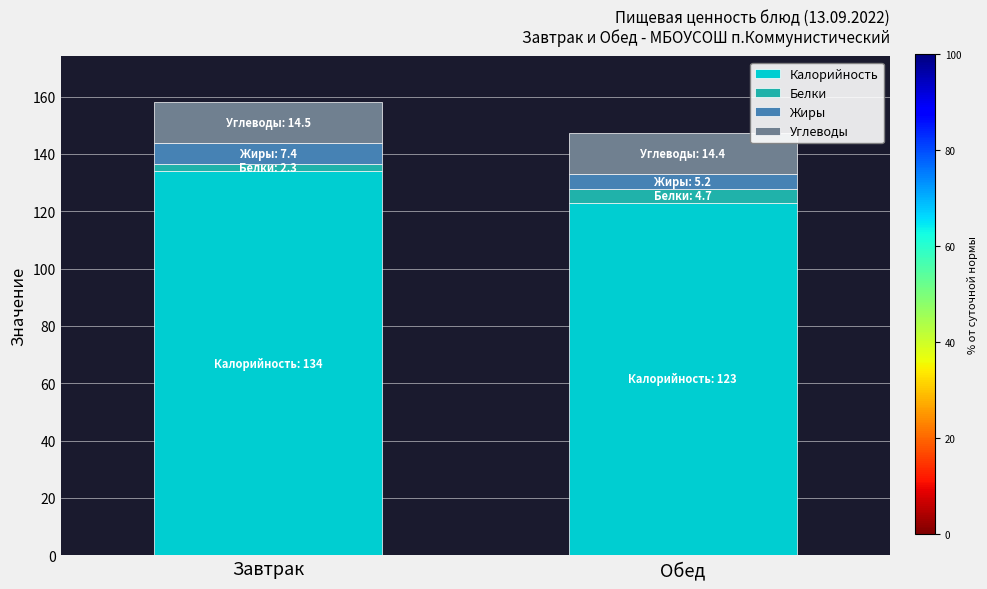

What is the total value across all series at Обед?

147.3